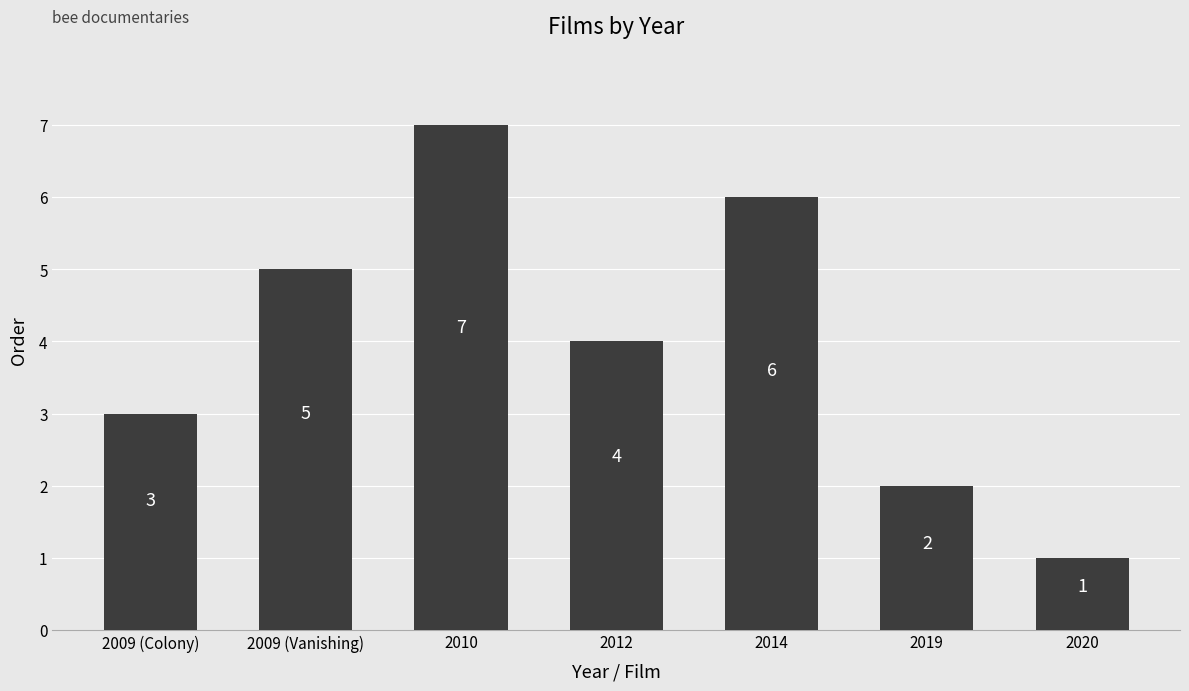

Reading right to left, list all the values displayed in this chart.

2020=1	2019=2	2014=6	2012=4	2010=7	2009 (Vanishing)=5	2009 (Colony)=3